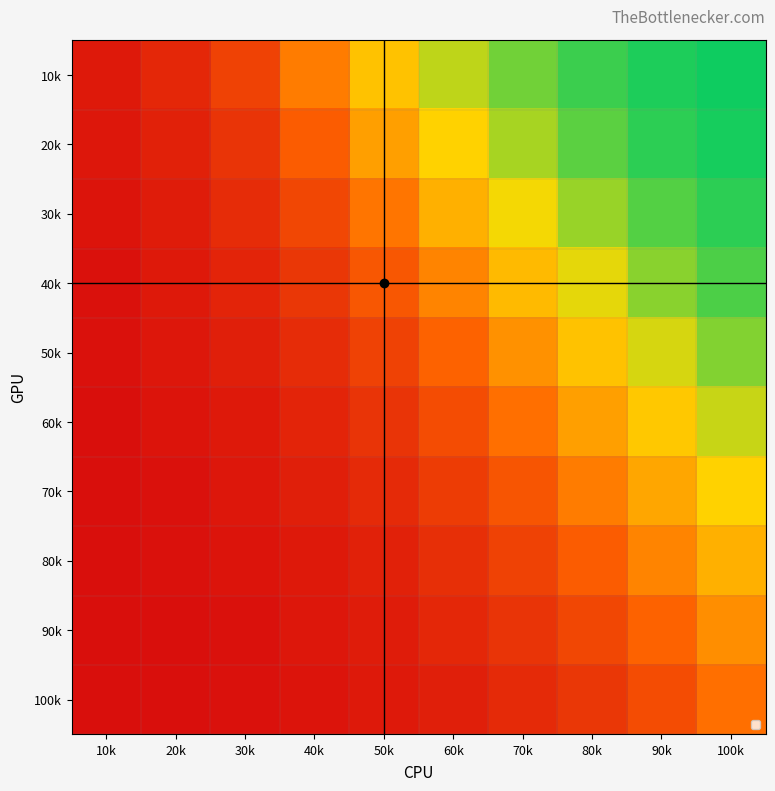

What is the total value across all series at 100k?

7.4